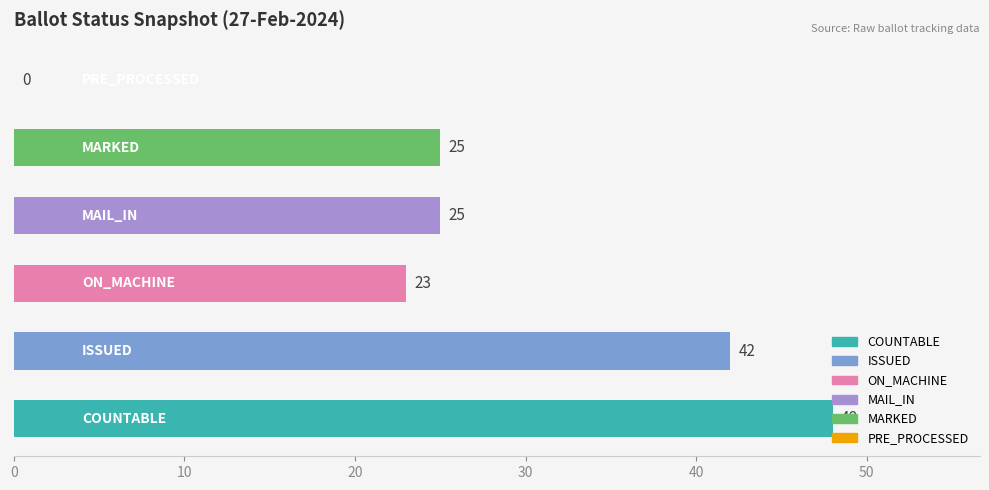

What is the maximum value shown in the chart?

48